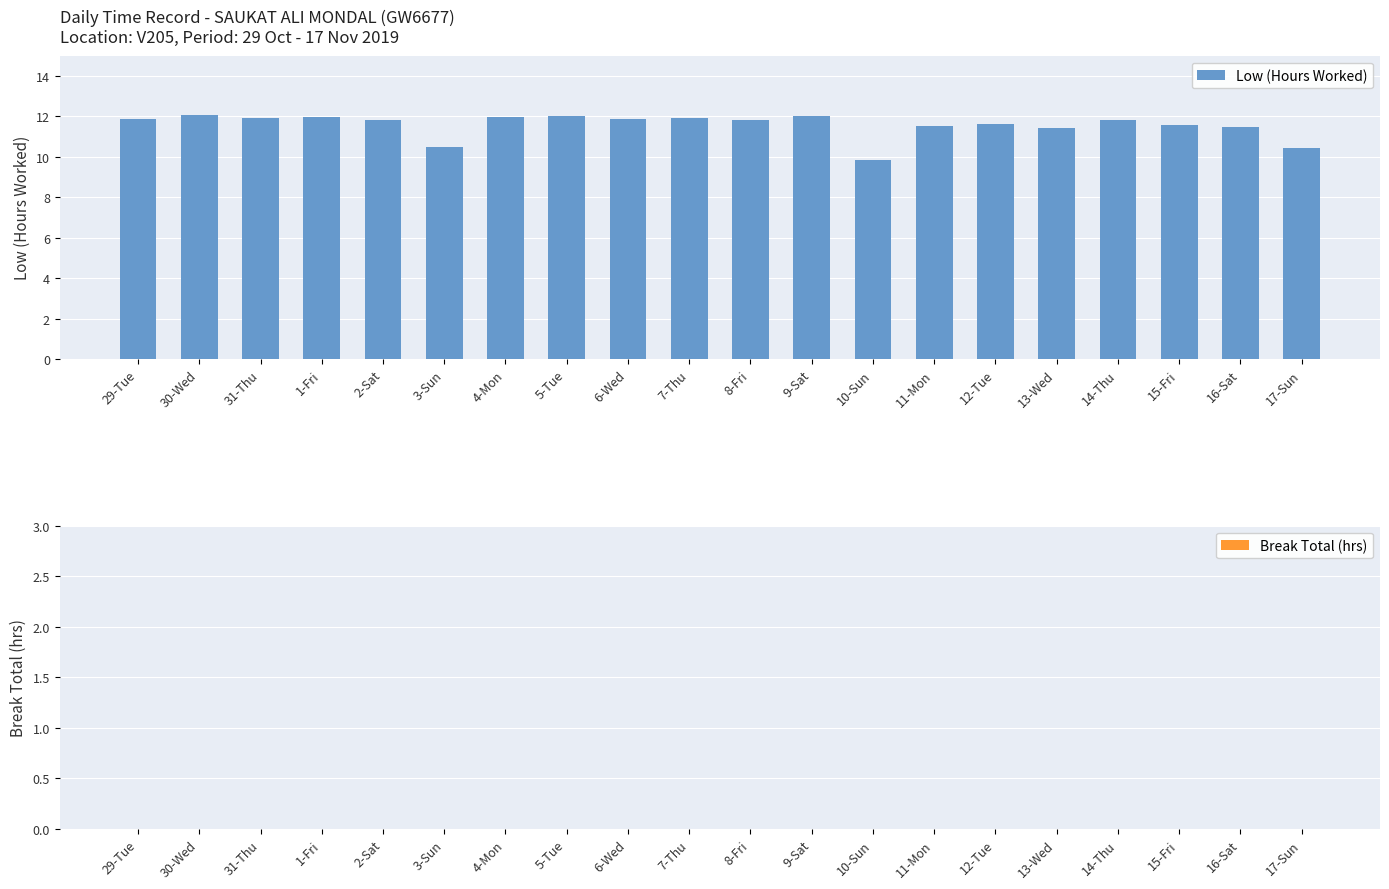

The value at 9-Sat is 7.7. True or false?

False